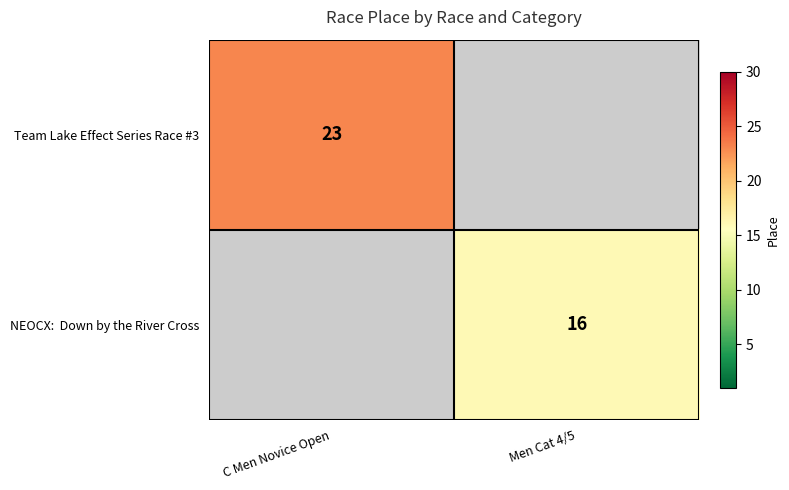

Is it true that Team Lake Effect Series Race #3 equals 31 at C Men Novice Open?

False